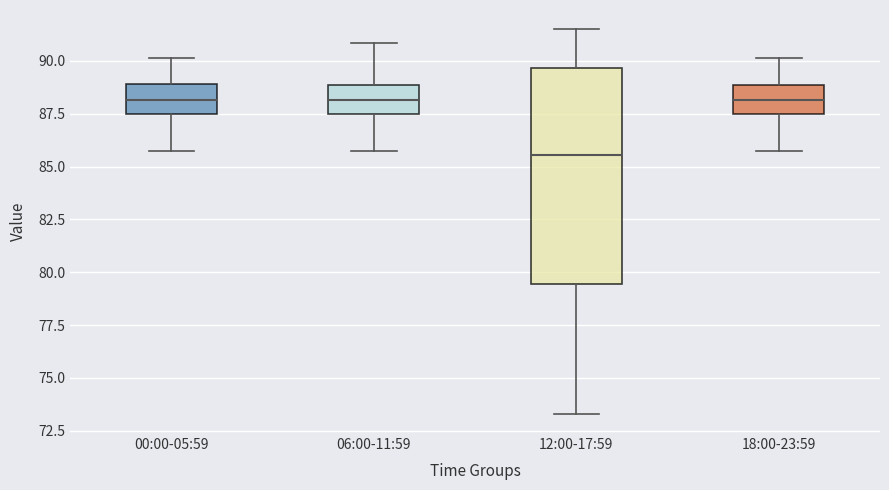

Reading left to right, transcribe this box plot: for each box, give where its median line is, the range the box spans, and where its two whiskers end, as read against the y-axis. The values are not printed on the chart, so give them approximately, as read against the axis.

00:00-05:59: median 88.0, box 87.5 to 89.0, whiskers 85.5 to 90.0
06:00-11:59: median 88.0, box 87.5 to 89.0, whiskers 85.5 to 91.0
12:00-17:59: median 85.5, box 79.5 to 89.5, whiskers 73.5 to 91.5
18:00-23:59: median 88.0, box 87.5 to 89.0, whiskers 85.5 to 90.0